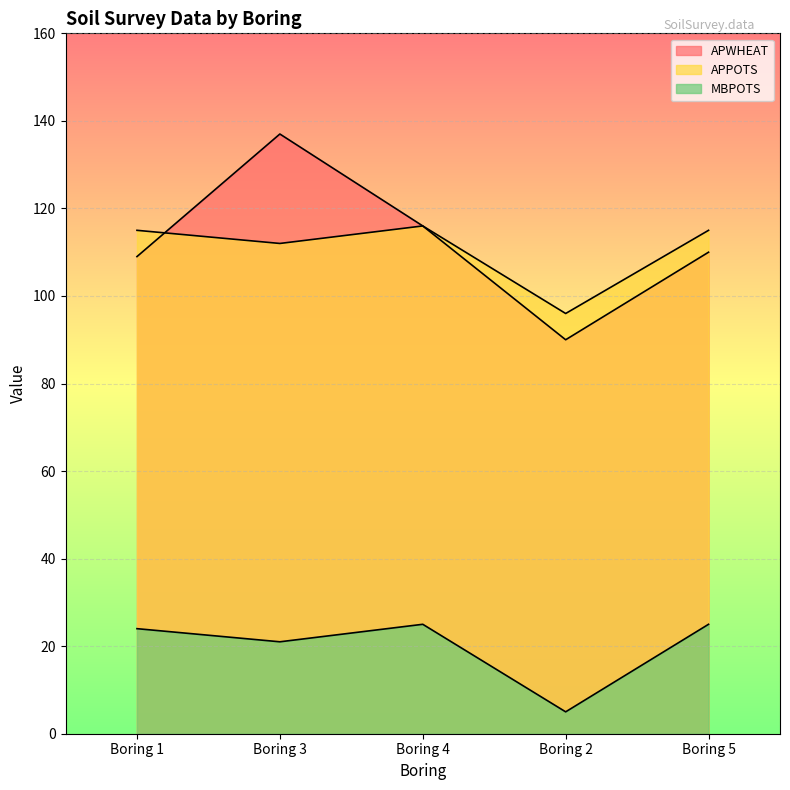

Reading left to right, transcribe all the data shown in this chart.

APWHEAT: Boring 1=109	Boring 3=137	Boring 4=116	Boring 2=90	Boring 5=110
APPOTS: Boring 1=115	Boring 3=112	Boring 4=116	Boring 2=96	Boring 5=115
MBPOTS: Boring 1=24	Boring 3=21	Boring 4=25	Boring 2=5	Boring 5=25